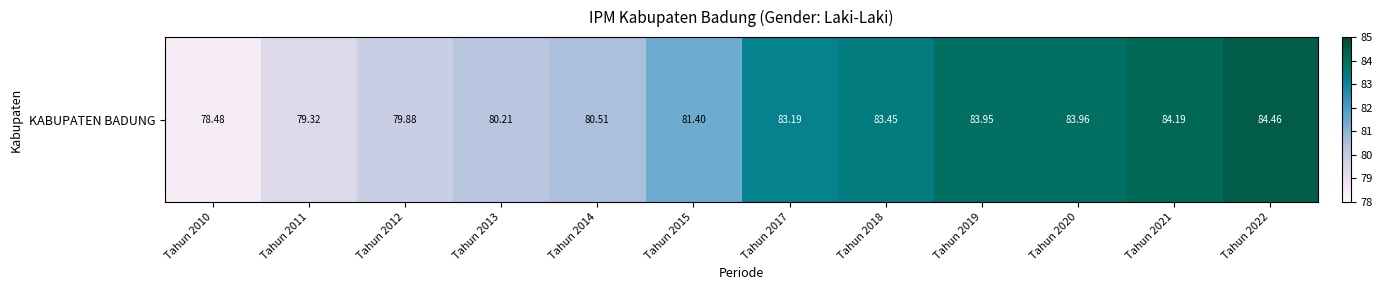

What is the greatest value displayed?

84.5